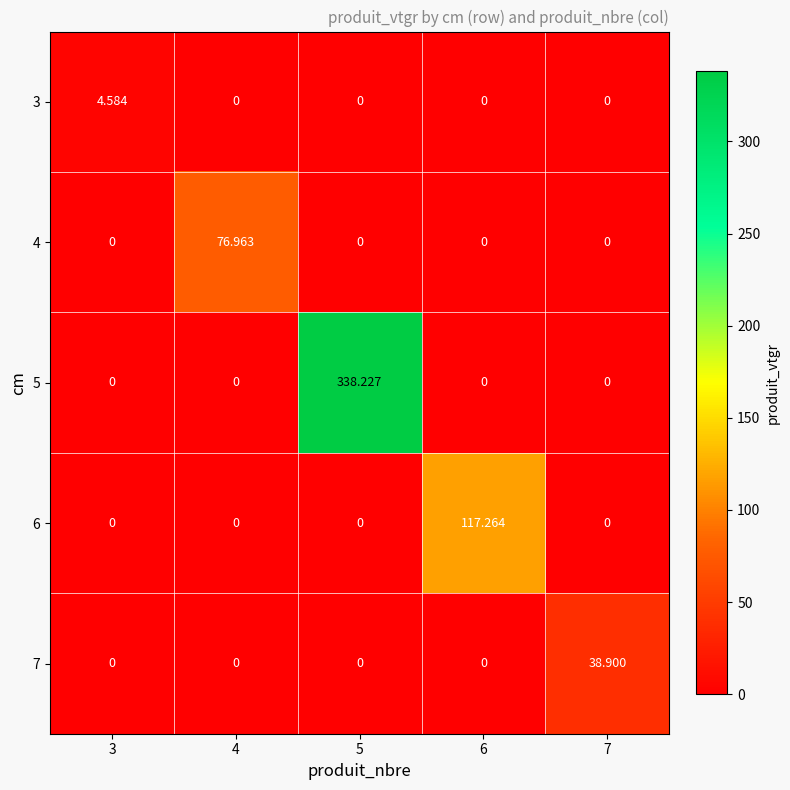

Which series has the largest range (max minus min)?

5